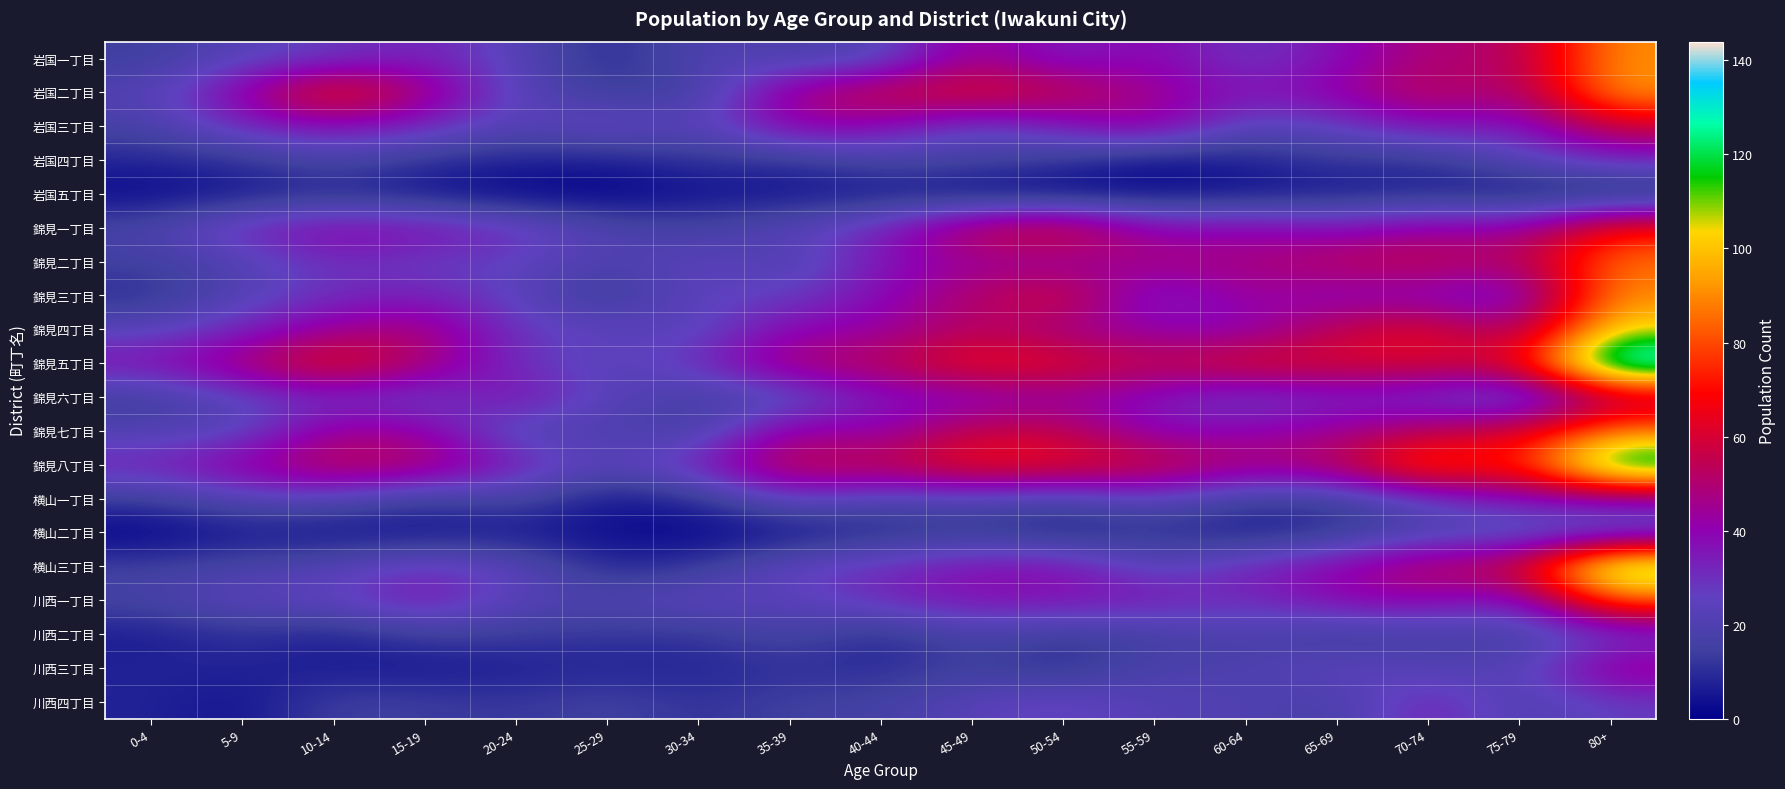

At which category is the sum across all series the highest?

80+